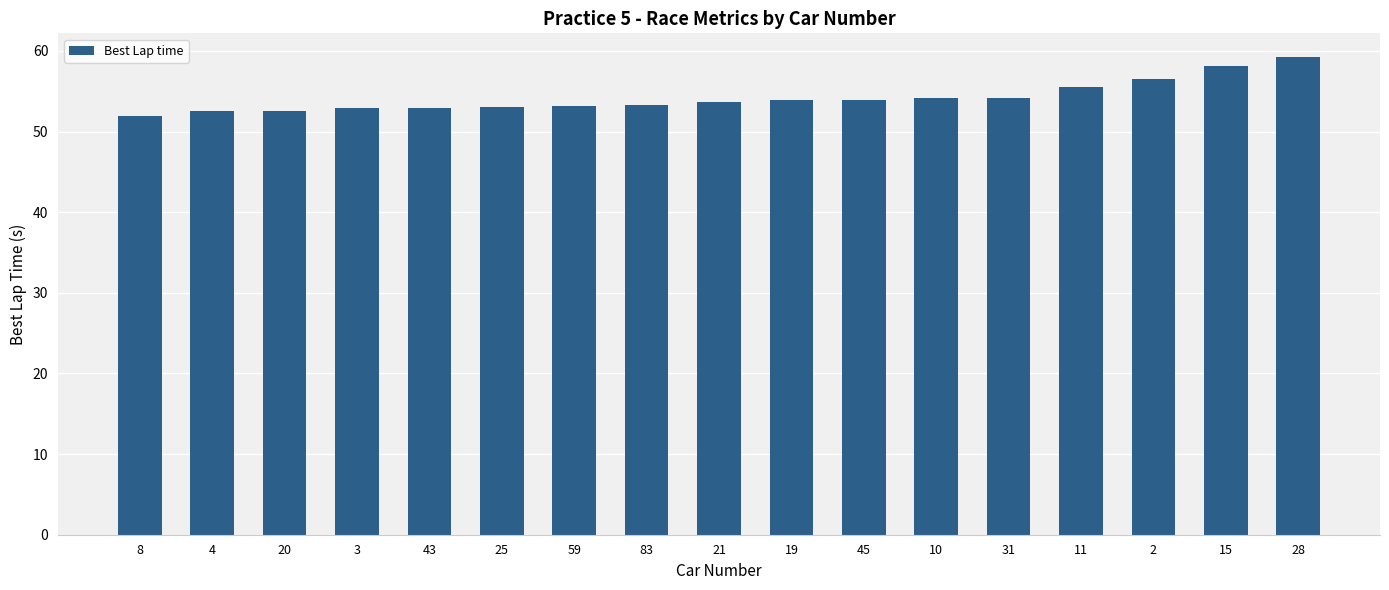

True or false: the data shows 52.0 at 8.

True